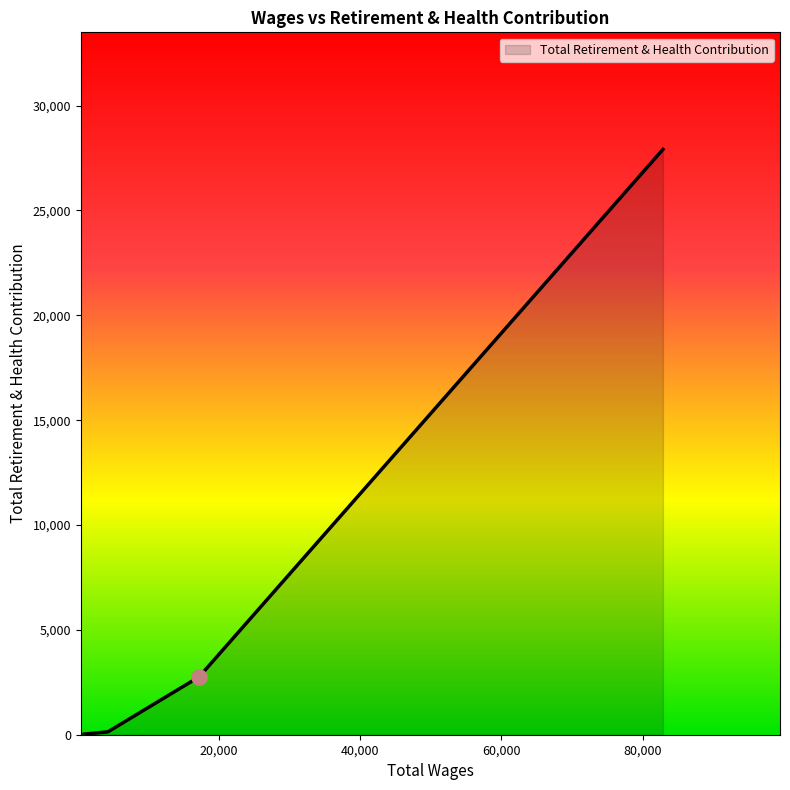

True or false: there are more than 0 points higher than both neighbors.

False